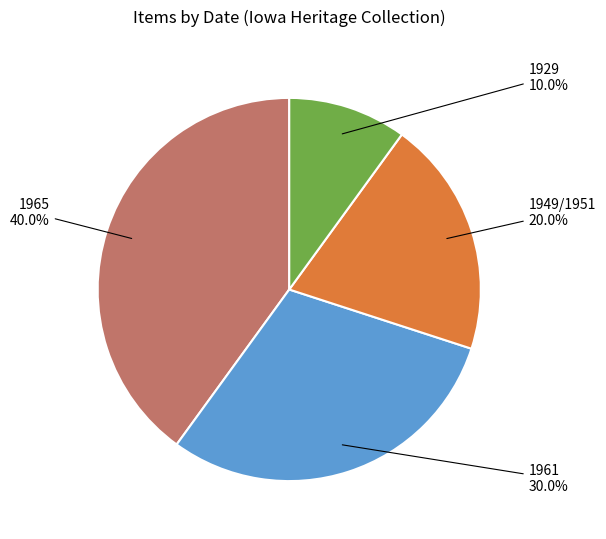

What is the smallest slice in the pie chart?

1929